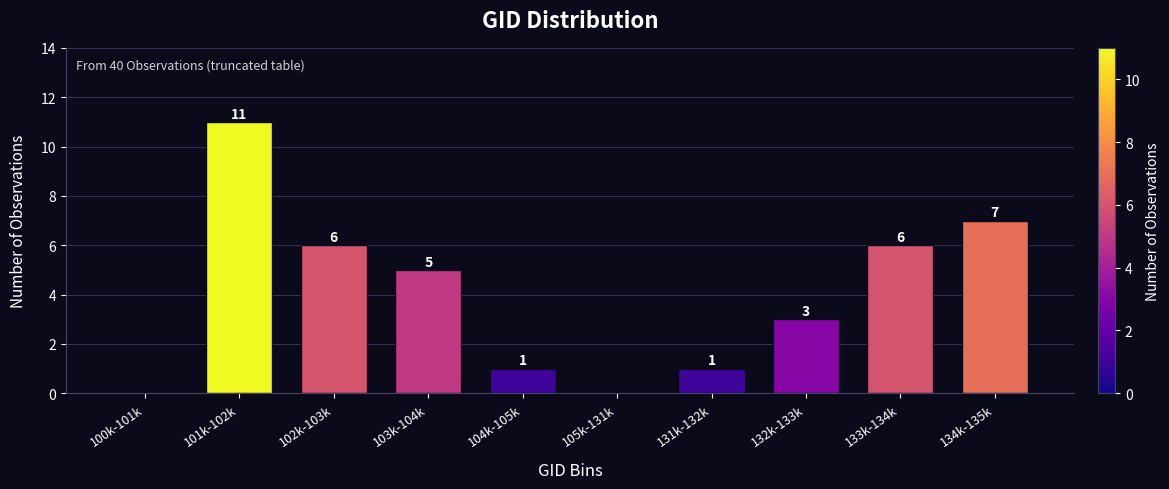

Reading left to right, list all the values displayed in this chart.

100k-101k=0	101k-102k=11	102k-103k=6	103k-104k=5	104k-105k=1	105k-131k=0	131k-132k=1	132k-133k=3	133k-134k=6	134k-135k=7